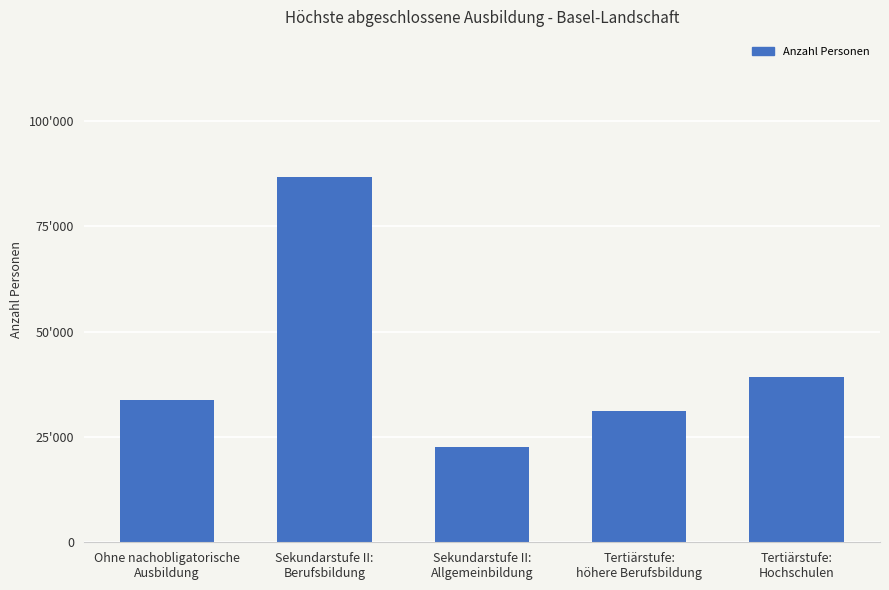

What position from the left is Ohne nachobligatorische
Ausbildung?

1